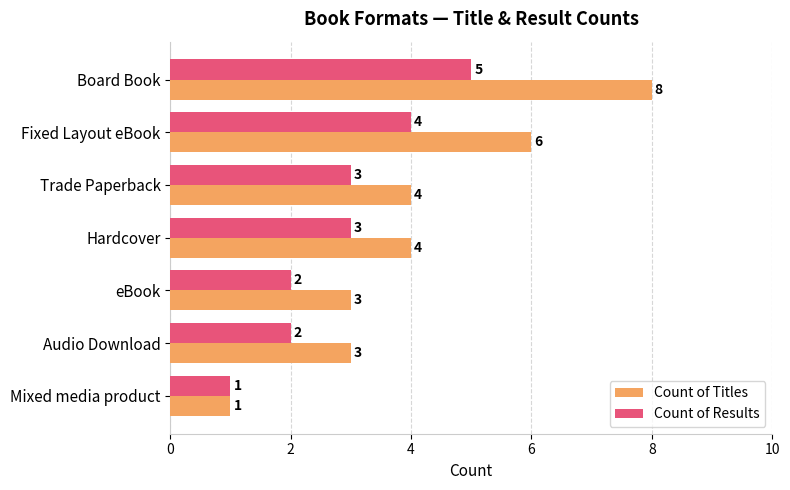

What is the maximum value for Count of Titles?

8